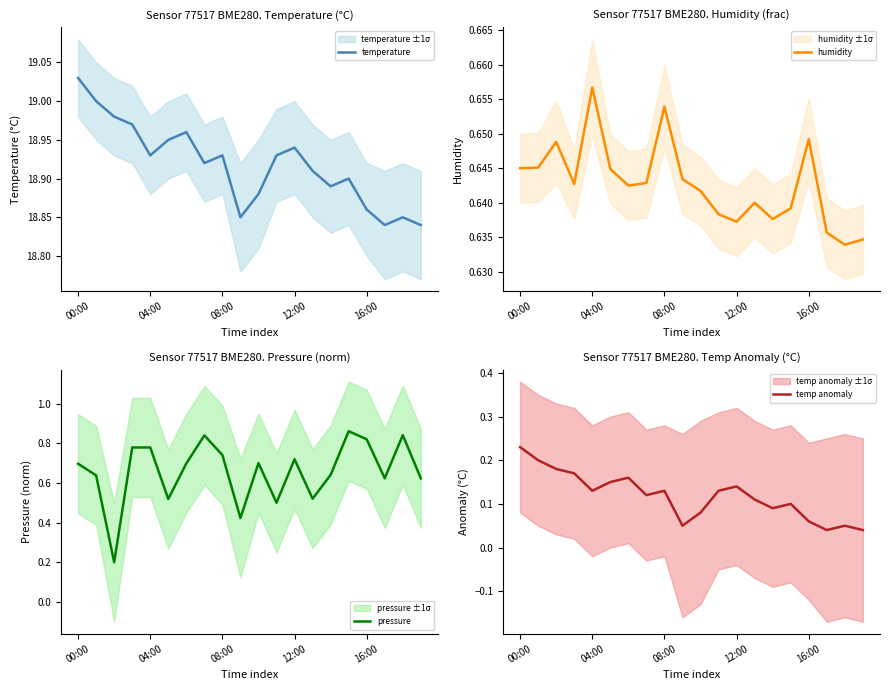

What is the value of the temperature point at the 12th from the left?

18.9